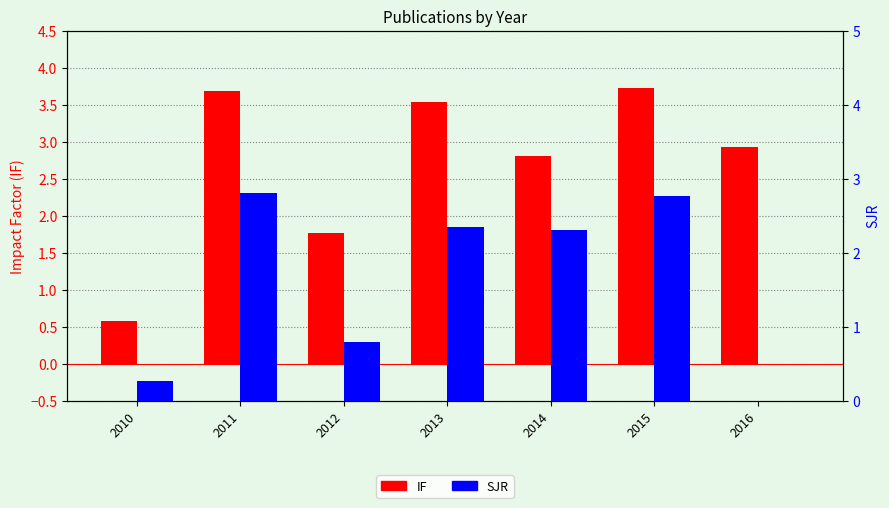

What is the value of the SJR bar at the 1st from the left?

0.3